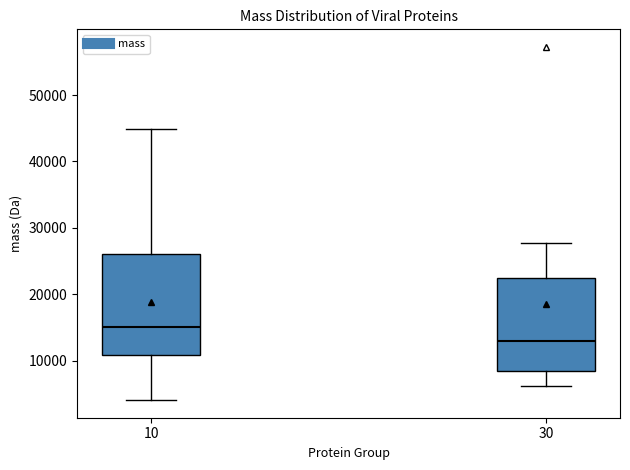

Which box is the tallest, from its lower edge to its upper edge?

10